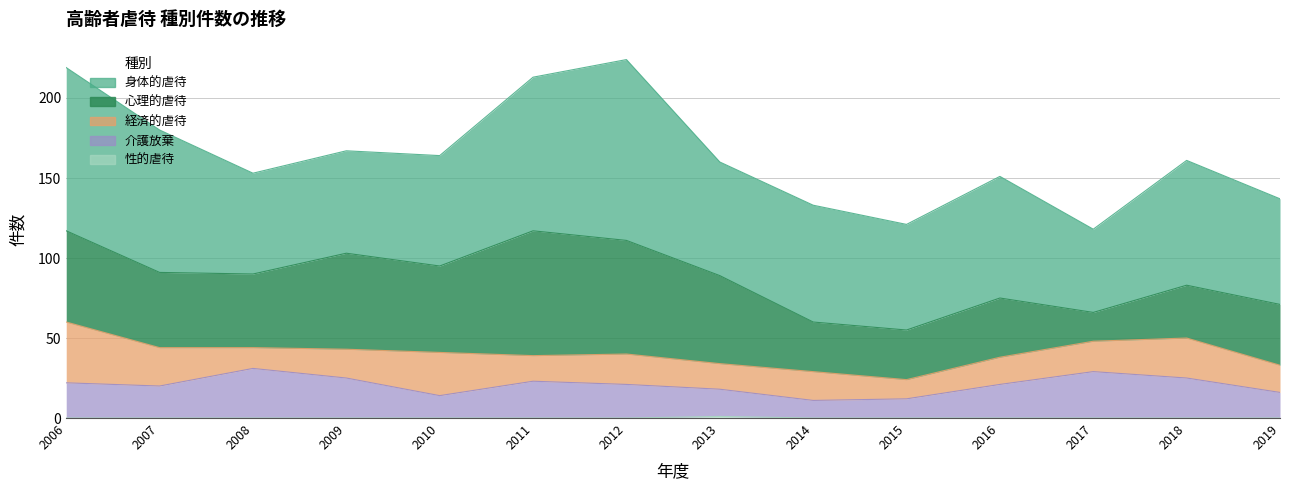

The value of 心理的虐待 at 2011 is 17. True or false?

False